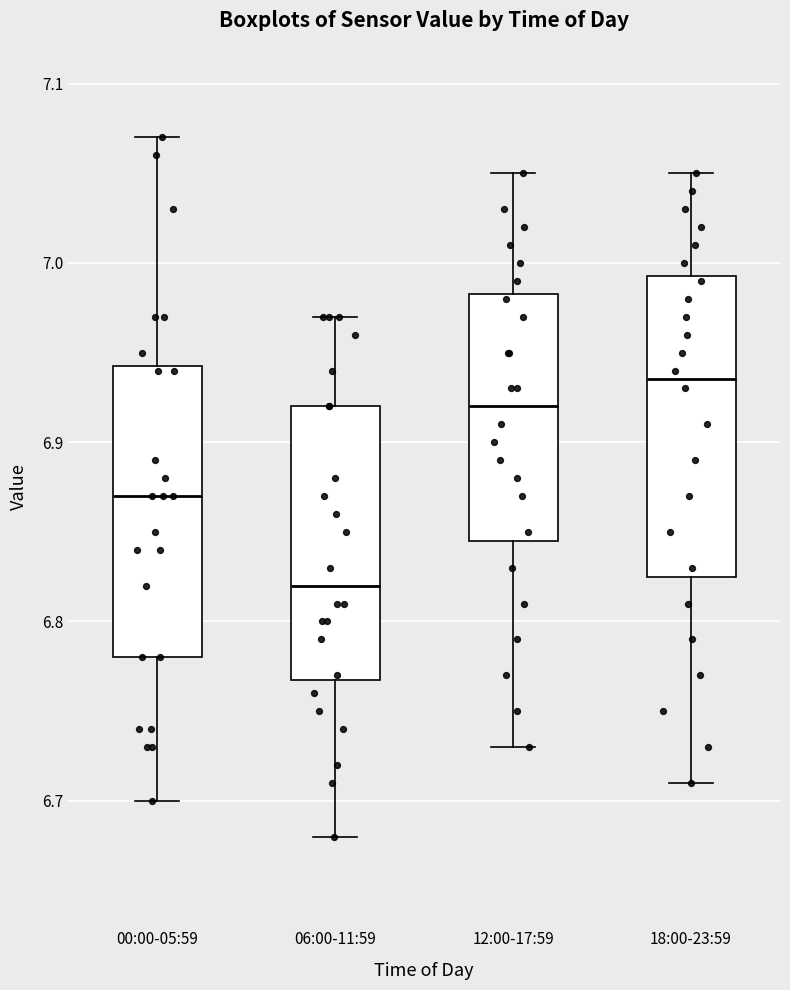

Reading left to right, read every box against the y-axis: the position of its median line, the range the box covers, and the ends of its whiskers. The values are not printed on the chart, so give them approximately, as read against the axis.

00:00-05:59: median 6.87, box 6.78 to 6.94, whiskers 6.70 to 7.07
06:00-11:59: median 6.82, box 6.77 to 6.92, whiskers 6.68 to 6.97
12:00-17:59: median 6.92, box 6.85 to 6.98, whiskers 6.73 to 7.05
18:00-23:59: median 6.94, box 6.83 to 6.99, whiskers 6.71 to 7.05